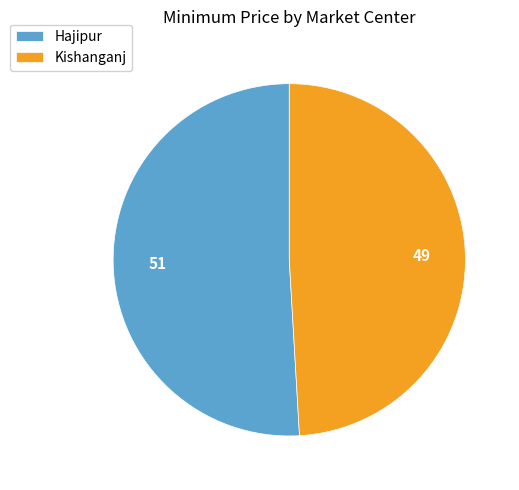

What is the majority slice?

Hajipur